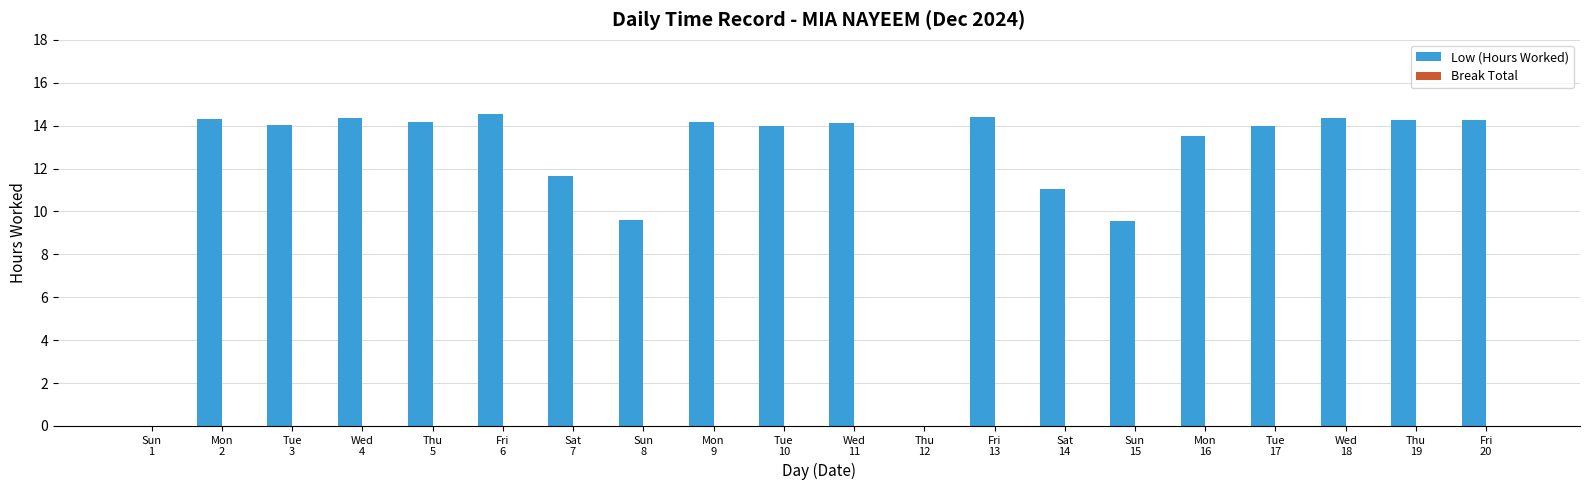

What is the greatest value displayed?

14.5